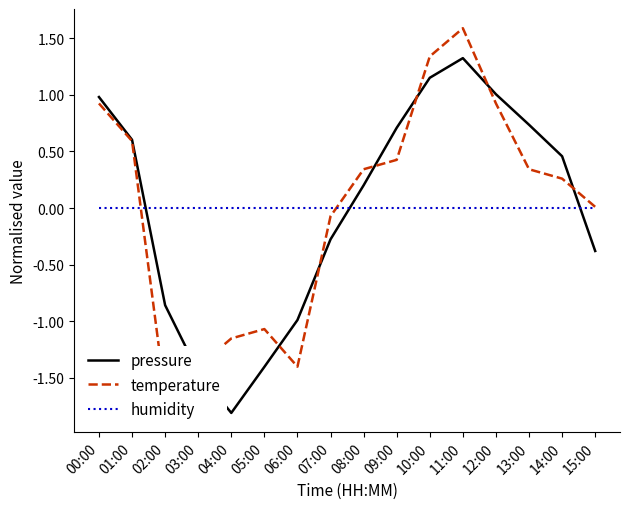

What is the spread (max minus min) of values at 00:00?

1.0